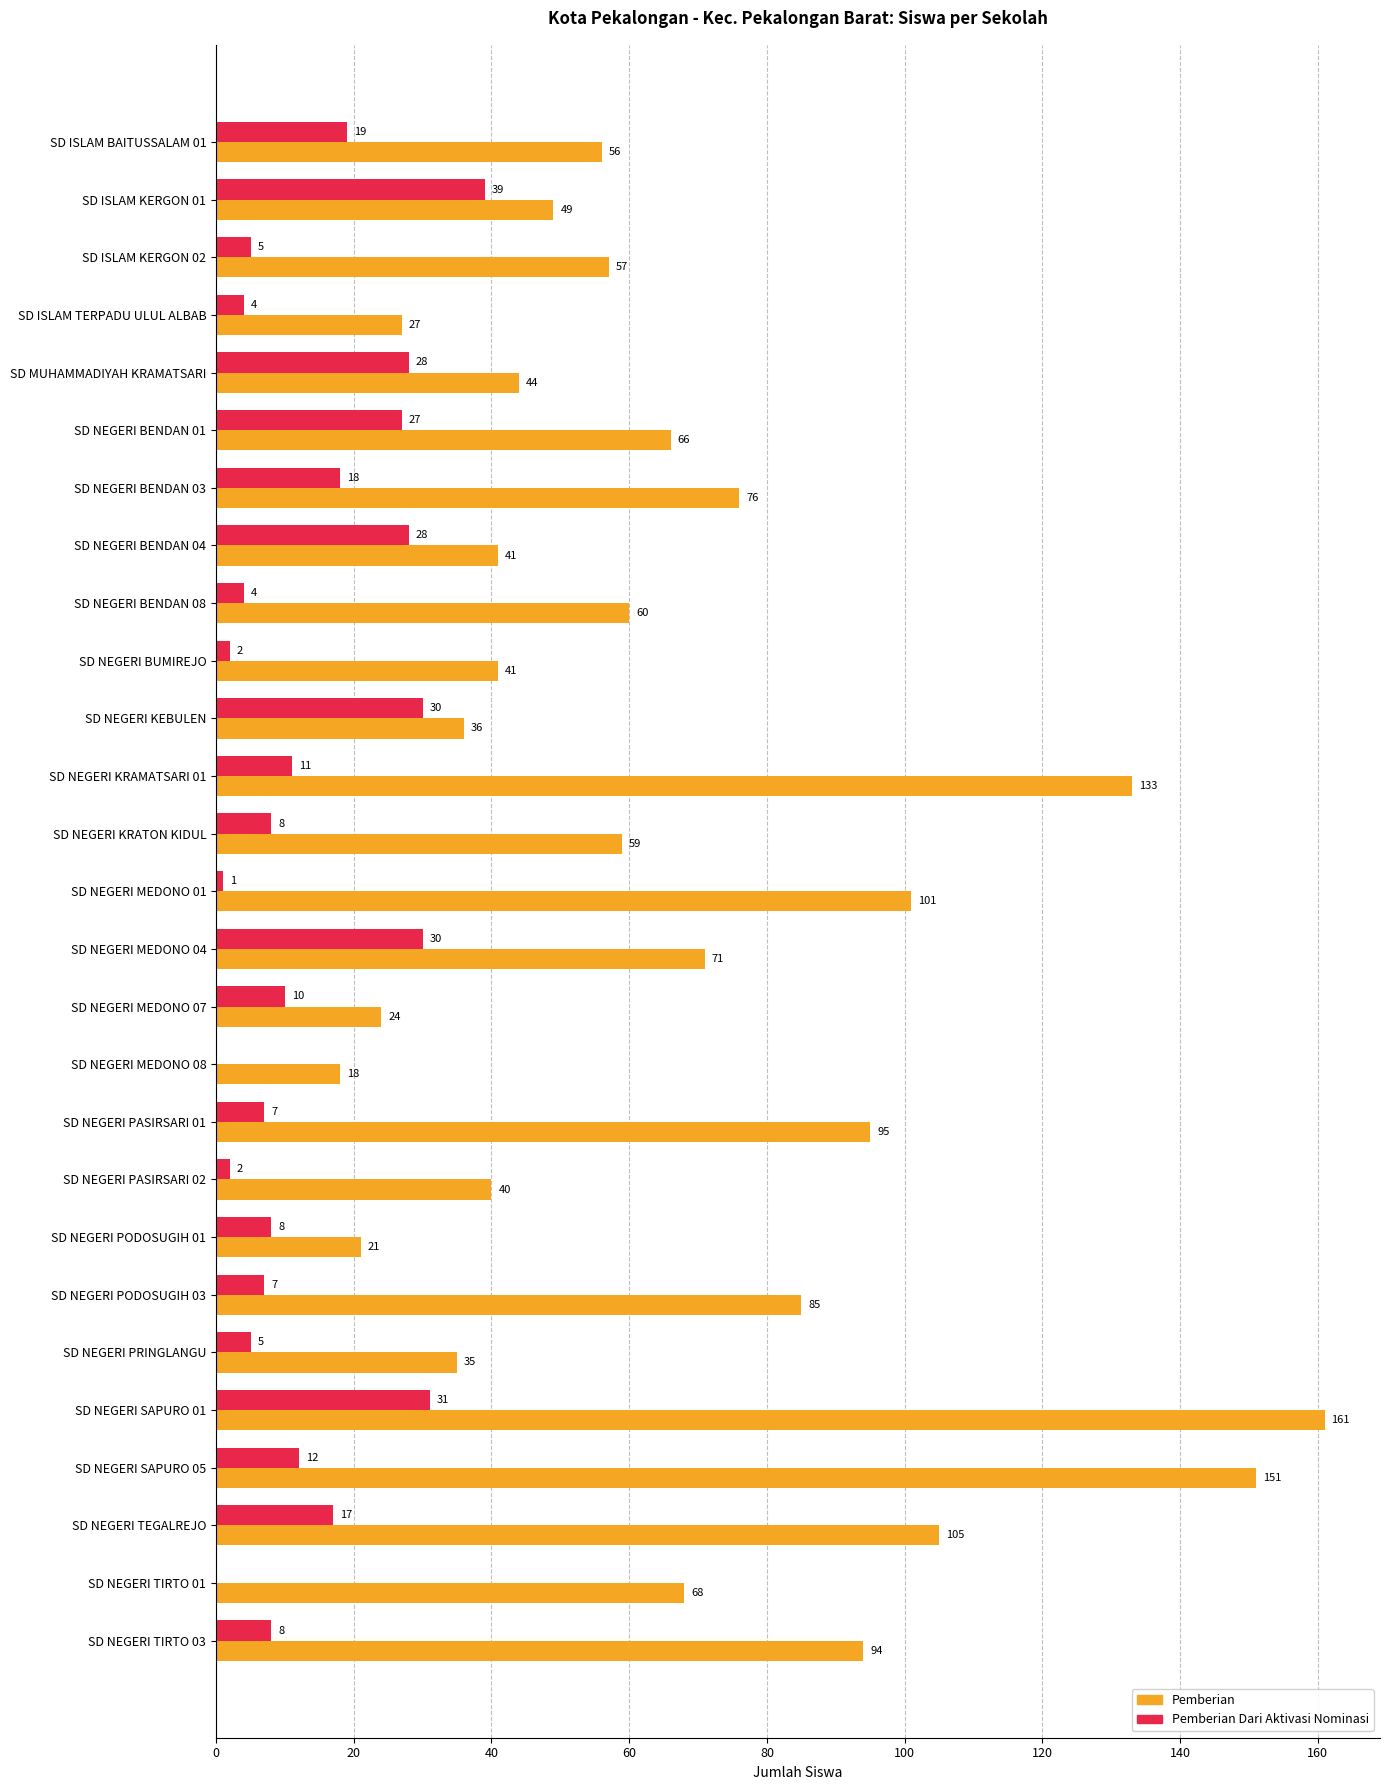

The value of Pemberian Dari Aktivasi Nominasi at SD NEGERI TIRTO 01 is 12. True or false?

False